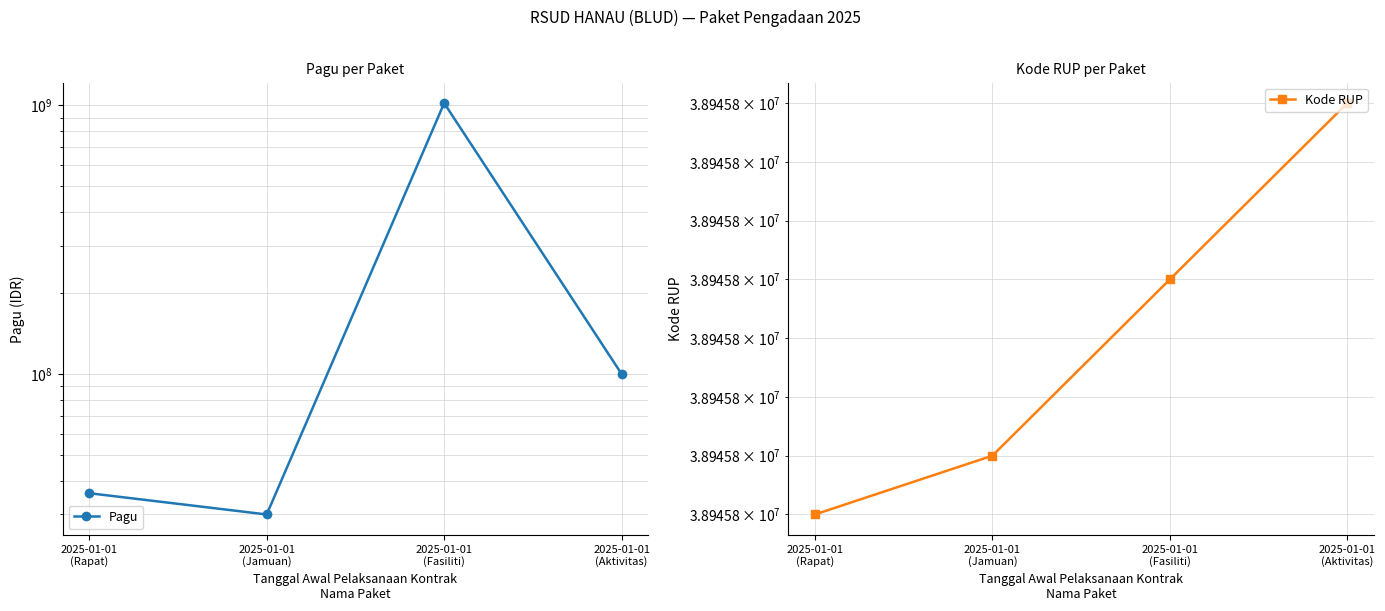

In Pagu, how many points are higher than both neighbors (excluding endpoints)?

1